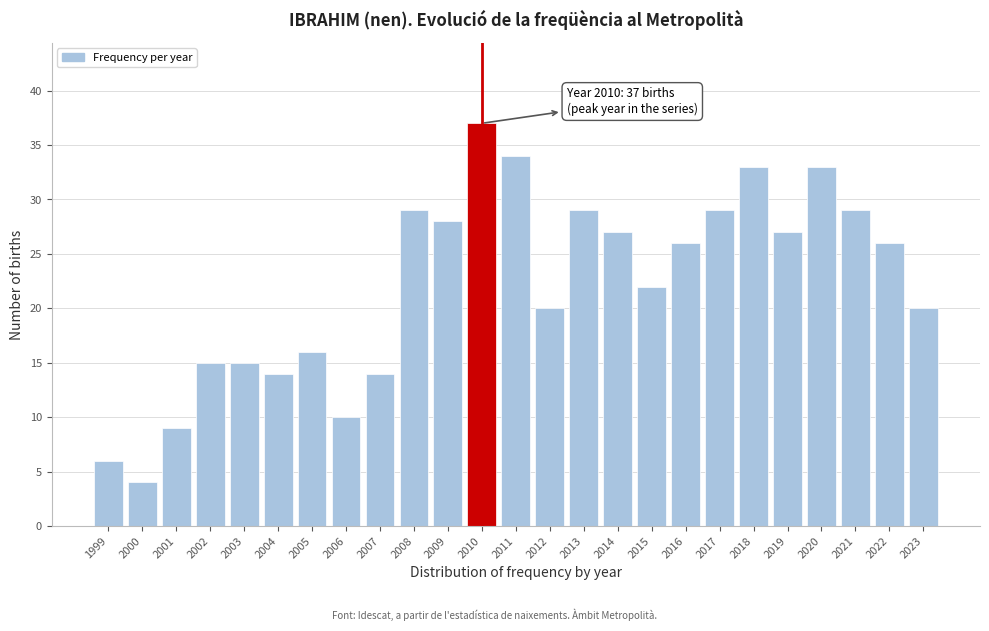

Reading left to right, what are all the values shown in this chart?

1999=6	2000=4	2001=9	2002=15	2003=15	2004=14	2005=16	2006=10	2007=14	2008=29	2009=28	2010=37	2011=34	2012=20	2013=29	2014=27	2015=22	2016=26	2017=29	2018=33	2019=27	2020=33	2021=29	2022=26	2023=20